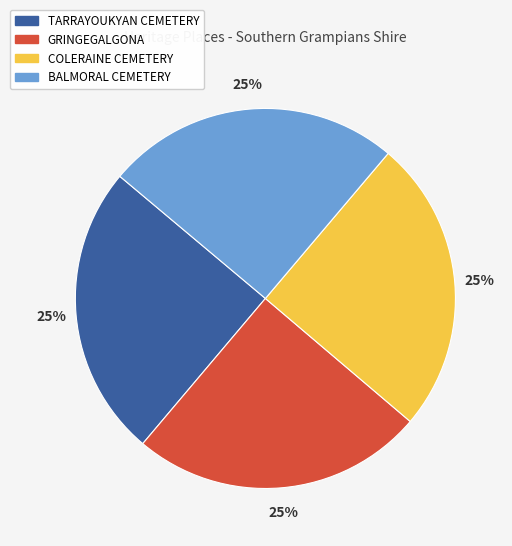

How many slices are in this pie chart?

4